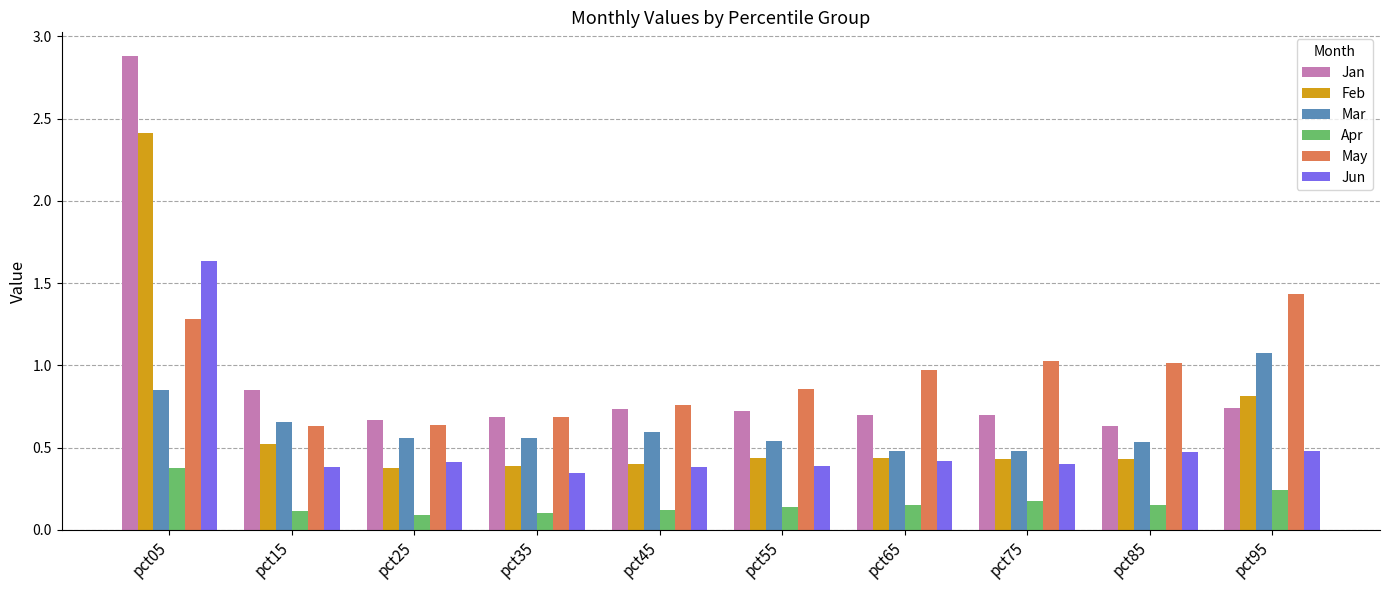

The Mar series shows 0.5 at pct75. True or false?

True